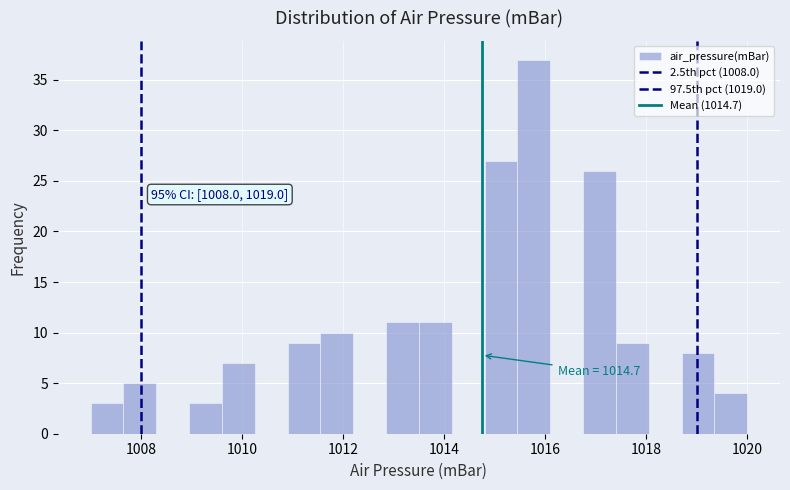

Around what value on the x-axis is the tallest bar? Give the approximate position of its centre, as read against the axis.

1015.8